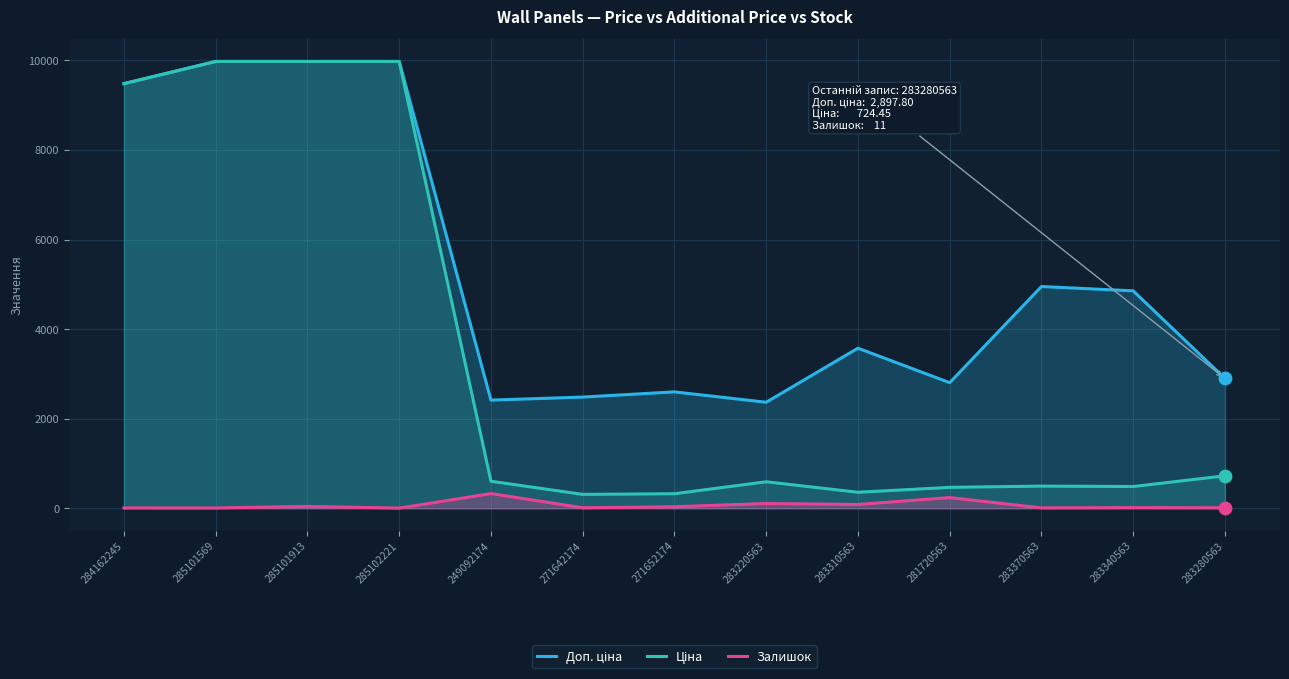

Which series reaches the minimum Y coordinate?

Залишок